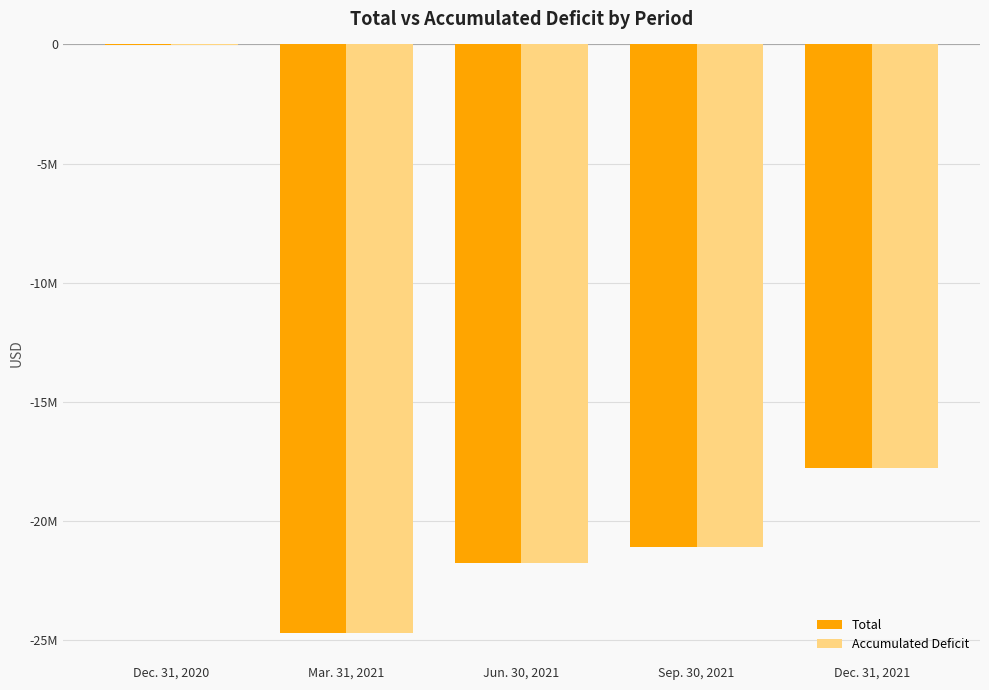

What are all the series names shown in the legend?

Total, Accumulated Deficit